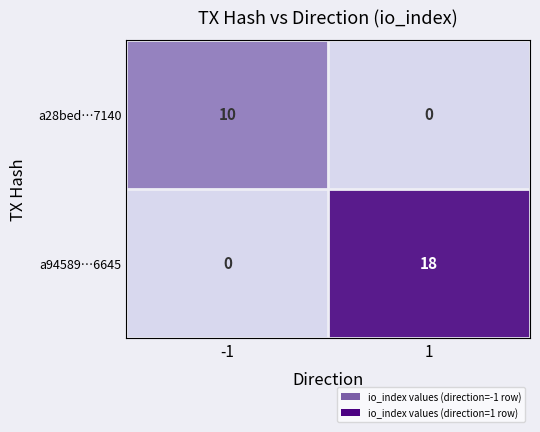

Reading left to right, transcribe all the data shown in this chart.

a28bed…7140: -1=10	1=0
a94589…6645: -1=0	1=18